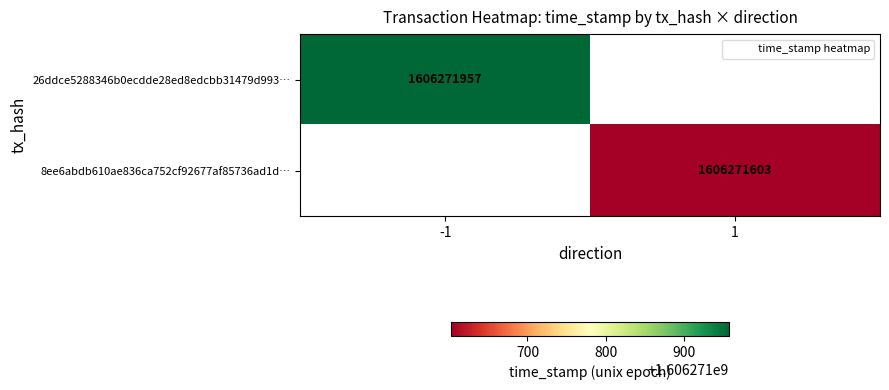

List the series in order of their peak value, lowest first.

8ee6abdb610ae836ca752cf92677af85736ad1d, 26ddce5288346b0ecdde28ed8edcbb31479d993